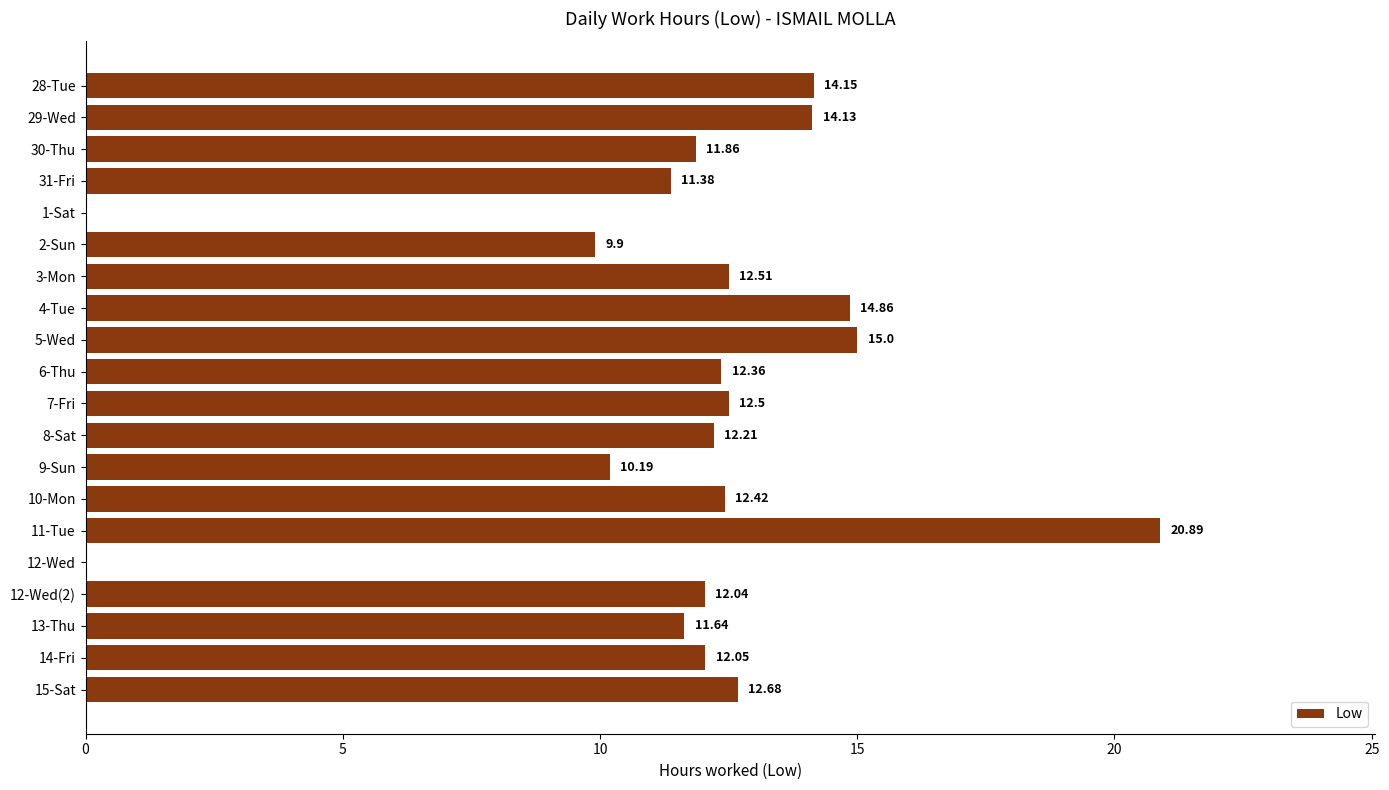

What is the sum of the values at 15-Sat and 3-Mon?

25.2